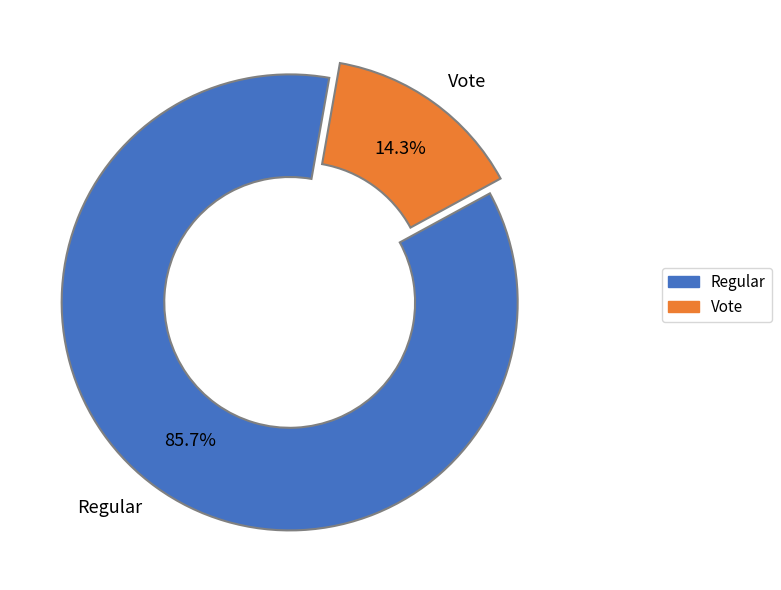

What is the largest slice in the pie chart?

Regular